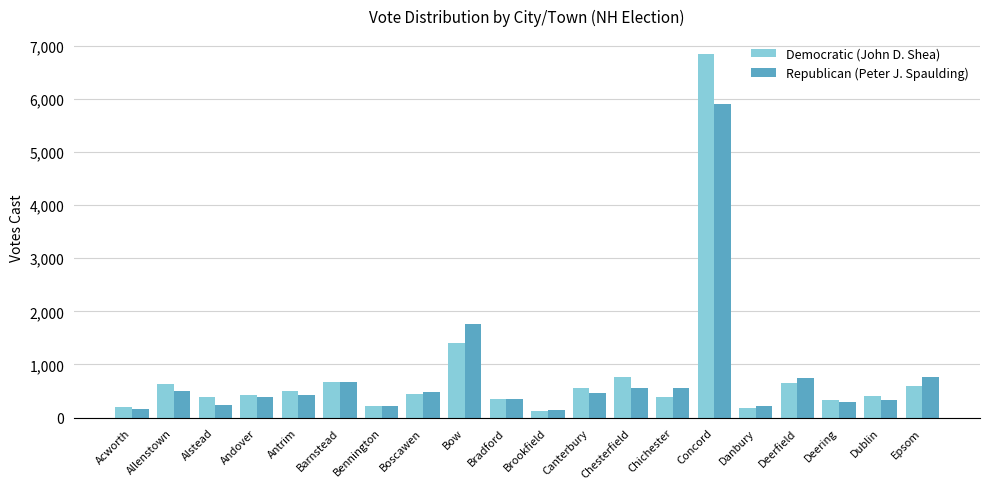

What is the difference between the Republican (Peter J. Spaulding) values at Danbury and Deerfield?

531